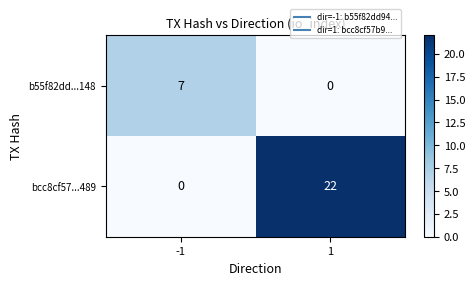

Which series has the largest range (max minus min)?

bcc8cf57...489